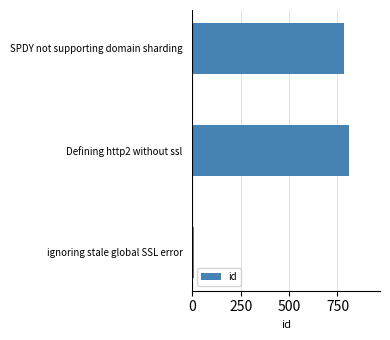

Reading top to bottom, list all the values displayed in this chart.

SPDY not supporting domain sharding=785	Defining http2 without ssl=808	ignoring stale global SSL error=8